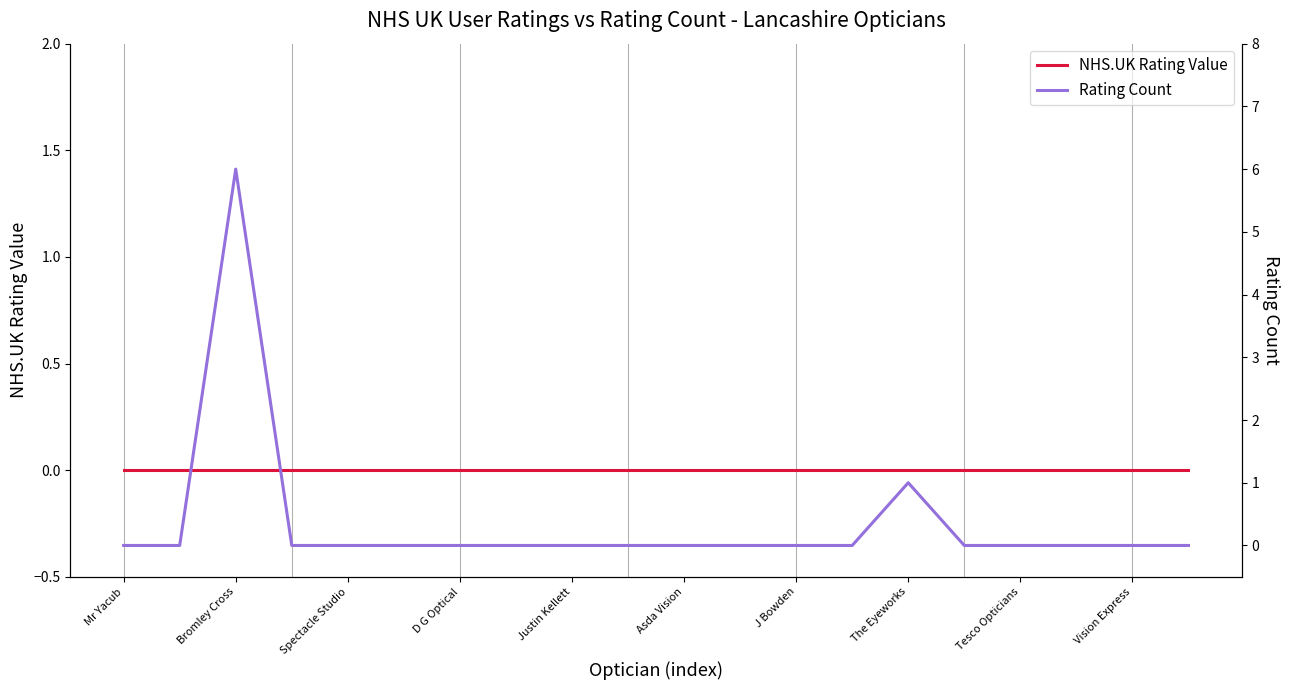

Does the chart have visible grid lines?

No